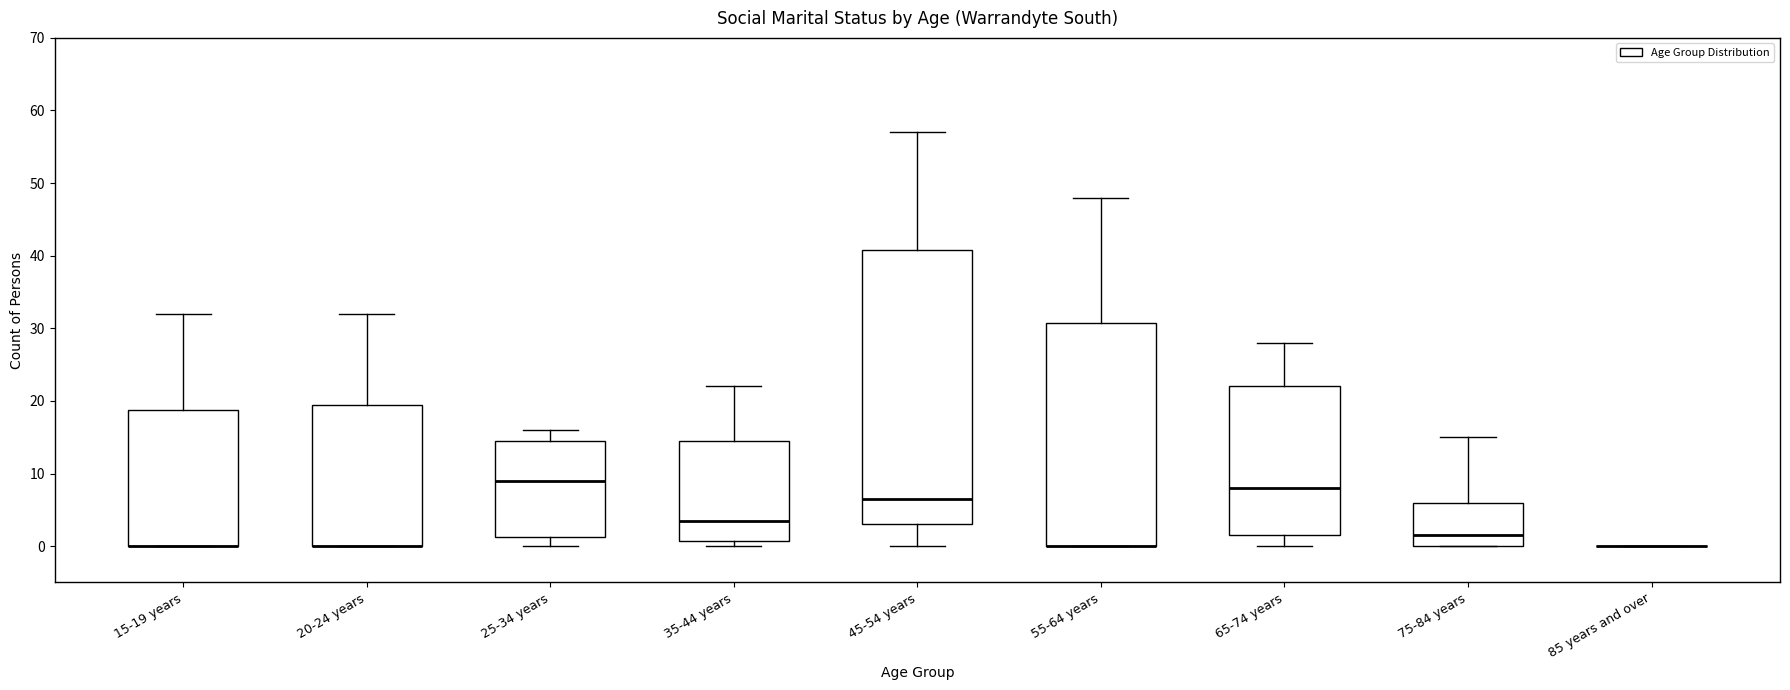

Reading left to right, transcribe this box plot: for each box, give where its median line is, the range the box spans, and where its two whiskers end, as read against the y-axis. The values are not printed on the chart, so give them approximately, as read against the axis.

15-19 years: median 0 (drawn on the box's lower edge), box 0 to 19, whiskers 0 to 32
20-24 years: median 0 (drawn on the box's lower edge), box 0 to 20, whiskers 0 to 32
25-34 years: median 9, box 1 to 15, whiskers 0 to 16
35-44 years: median 4, box 1 to 15, whiskers 0 to 22
45-54 years: median 7, box 3 to 41, whiskers 0 to 57
55-64 years: median 0 (drawn on the box's lower edge), box 0 to 31, whiskers 0 to 48
65-74 years: median 8, box 2 to 22, whiskers 0 to 28
75-84 years: median 2, box 0 to 6, whiskers 0 to 15
85 years and over: box collapsed to a line at 0, whiskers 0 to 0